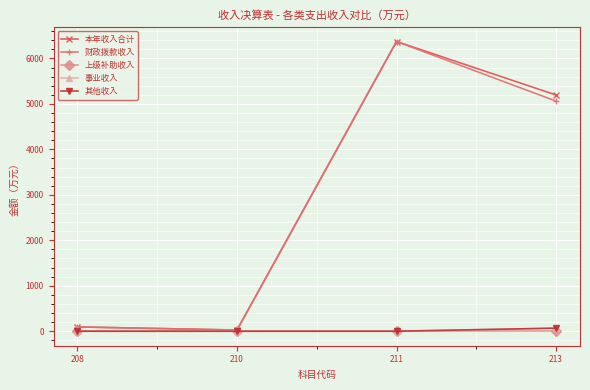

Reading left to right, what are all the values shown in this chart?

本年收入合计: 94.7	25.9	6371.9	5195.5
财政拨款收入: 94.7	25.9	6371.9	5060.3
上级补助收入: 0.0	0.0	0.0	0.0
事业收入: 0.0	0.0	0.0	67.2
其他收入: 0.0	0.0	0.0	68.1